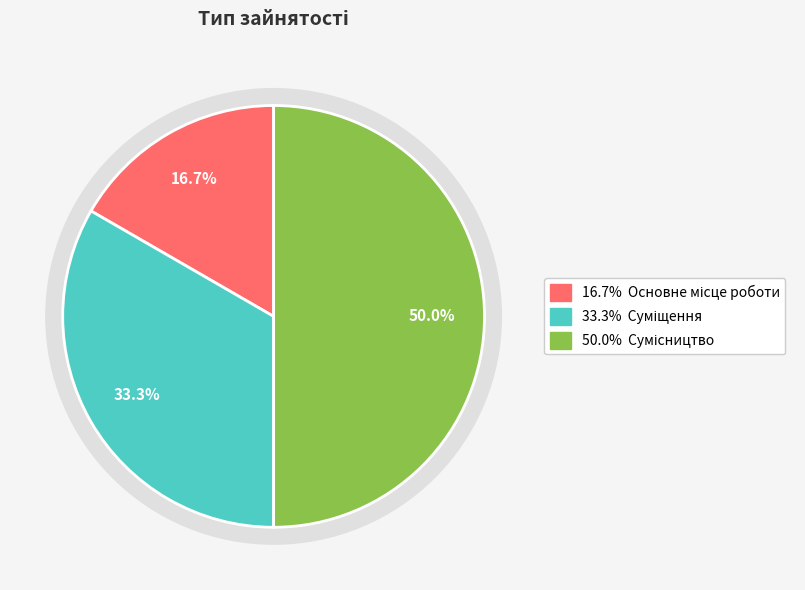

What is the largest slice in the pie chart?

Сумісництво